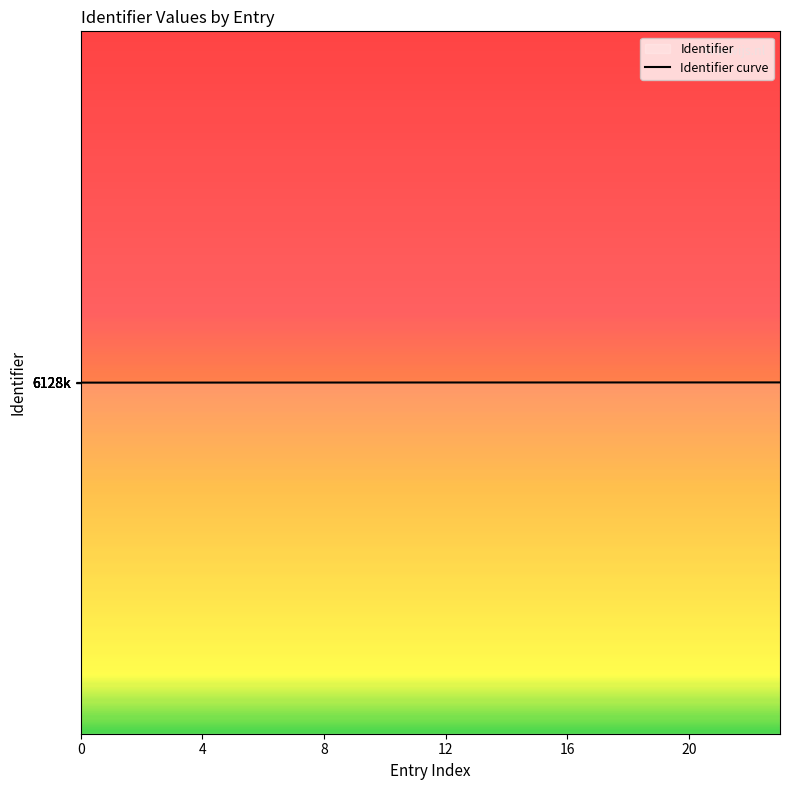

Between 7 and 23, which is larger?

23